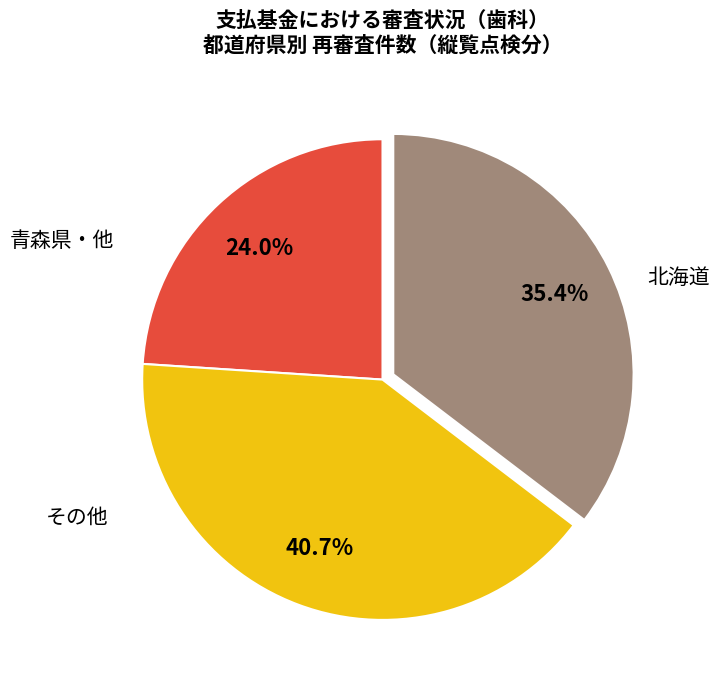

To the nearest percent, what is the average slice percentage?

33%